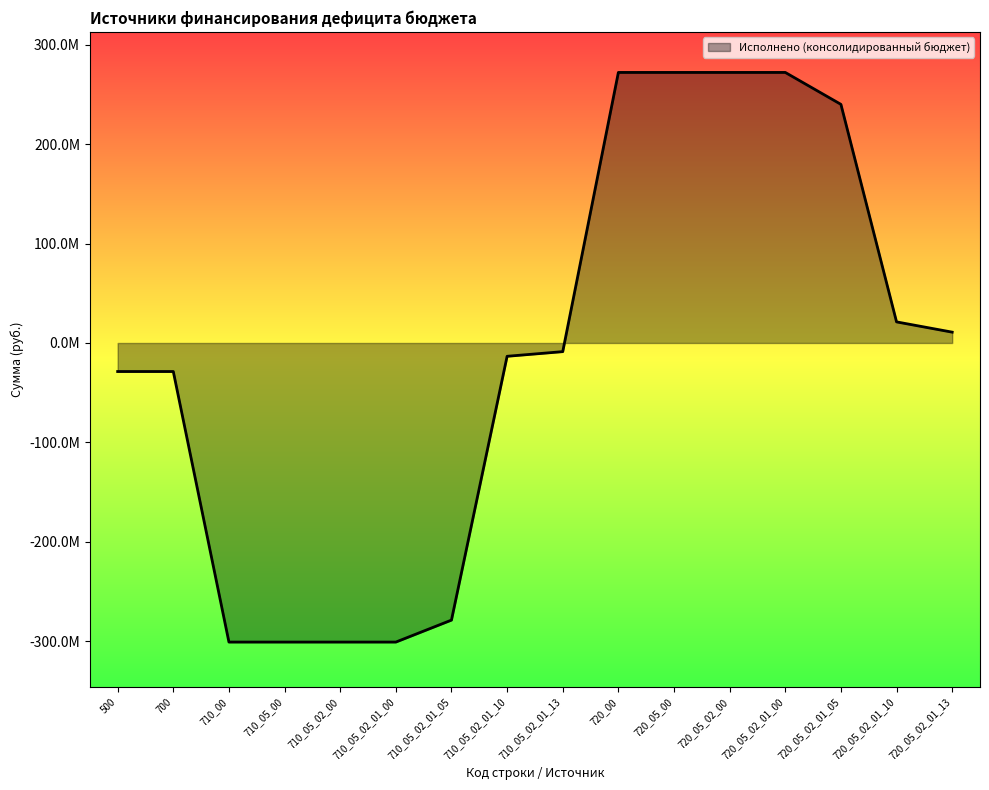

True or false: there are more than 2 points higher than both neighbors.

False